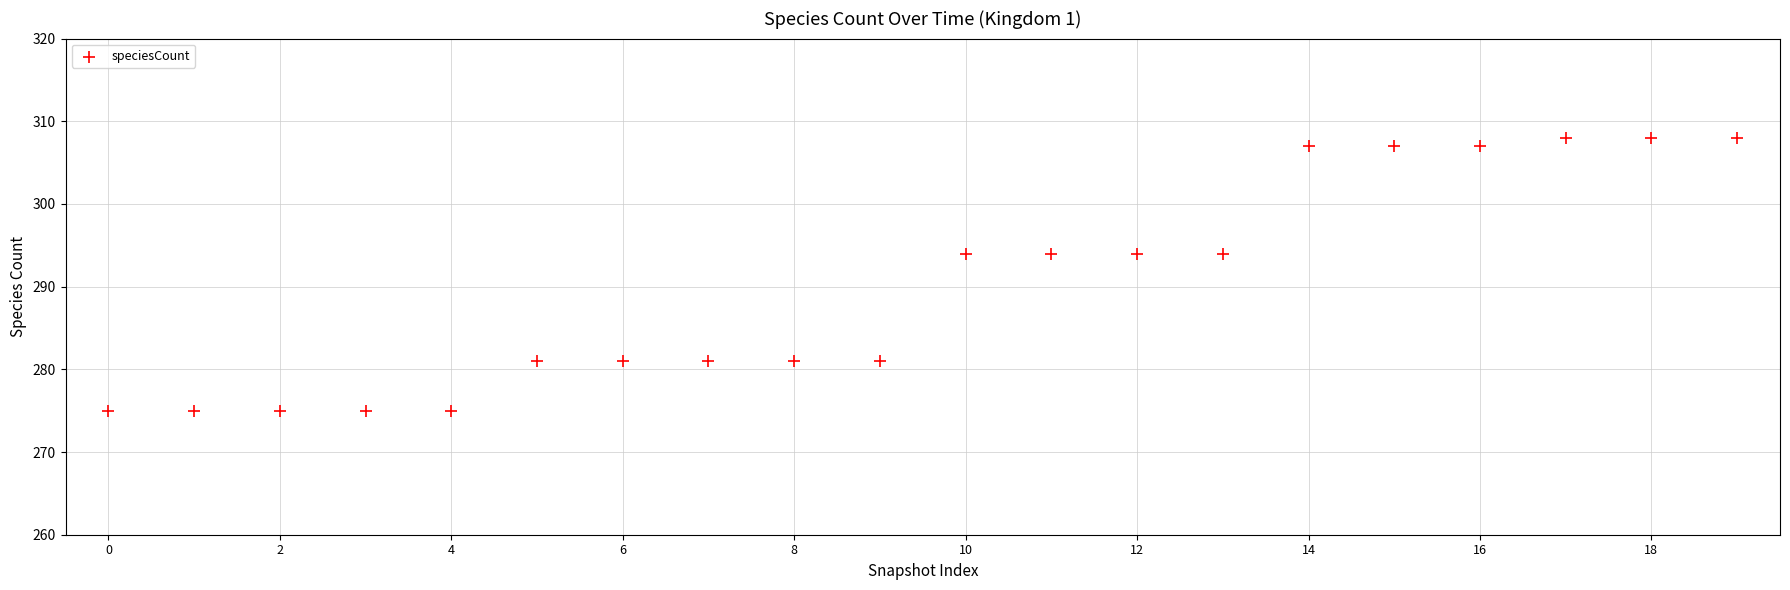

How many points are shown in the scatter plot?

20